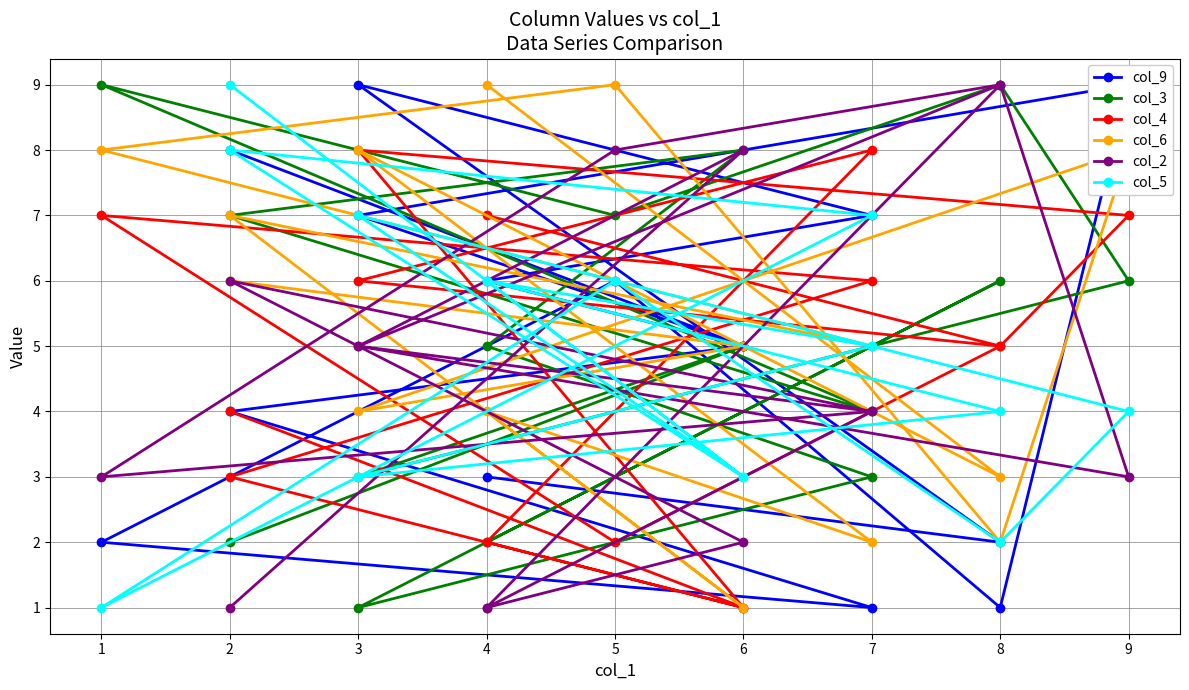

True or false: col_2 has more than 2 points higher than both neighbors.

True